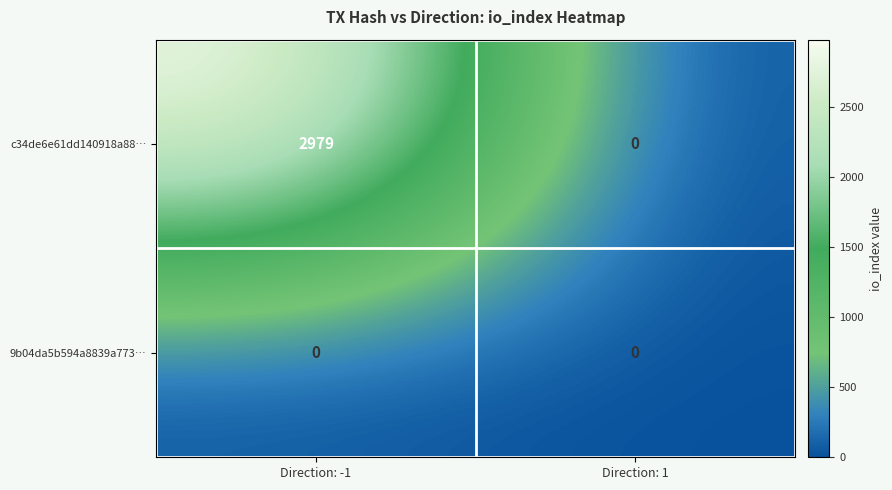

List the series in order of their overall mean, lowest first.

9b04da5b594a8839a773…, c34de6e61dd140918a88…